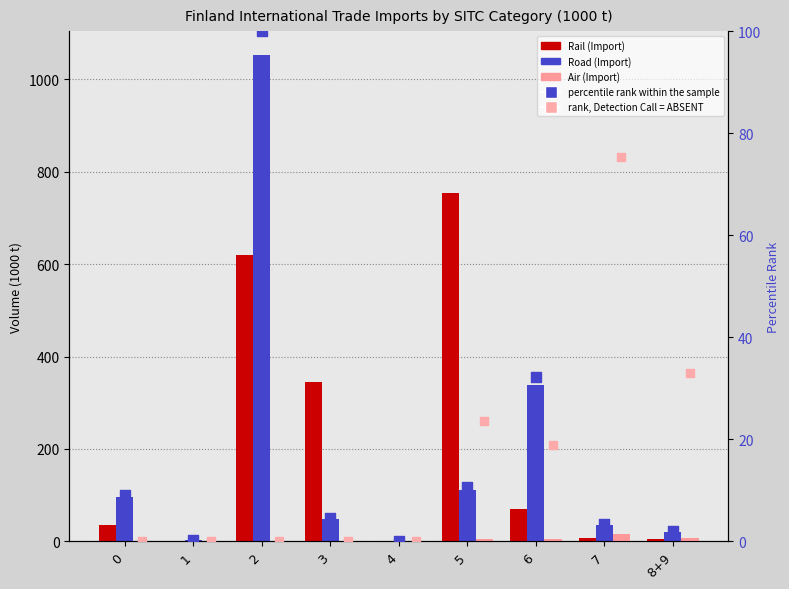

Which series has the widest spread of Y values?

Road (Import)